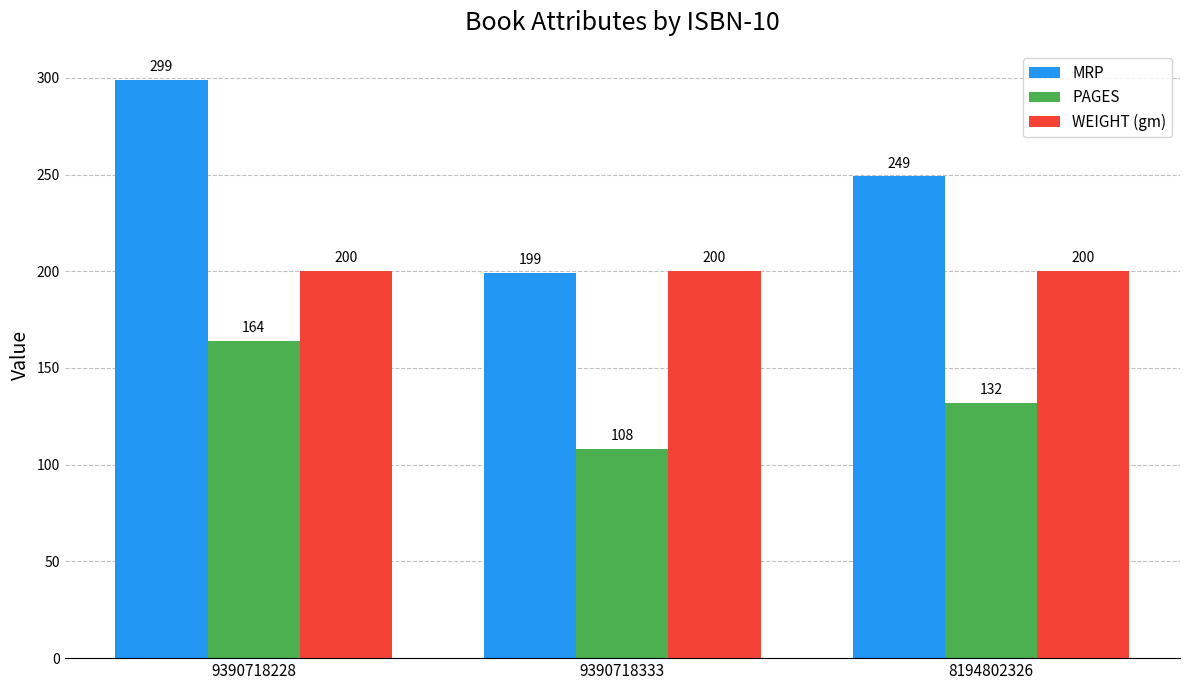

How many groups of bars are there?

3